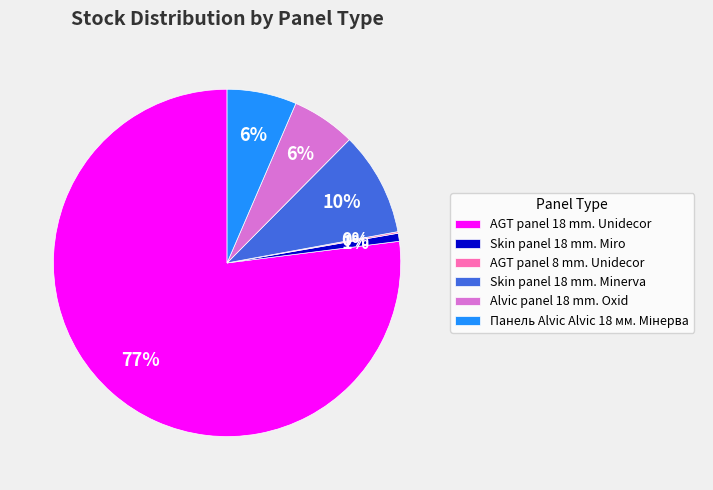

Is the sum of Skin panel 18 mm. Minerva and Skin panel 18 mm. Miro greater than half?

No